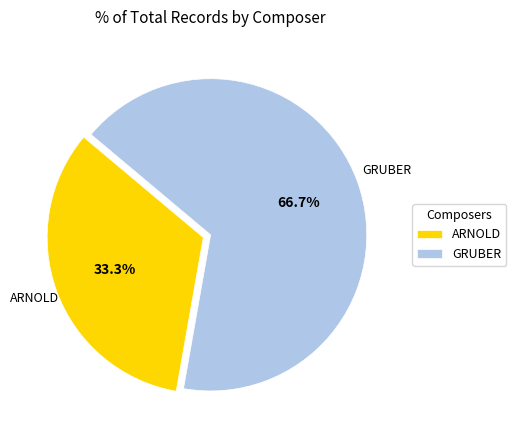

Rank the categories by value from highest to lowest.

GRUBER, ARNOLD